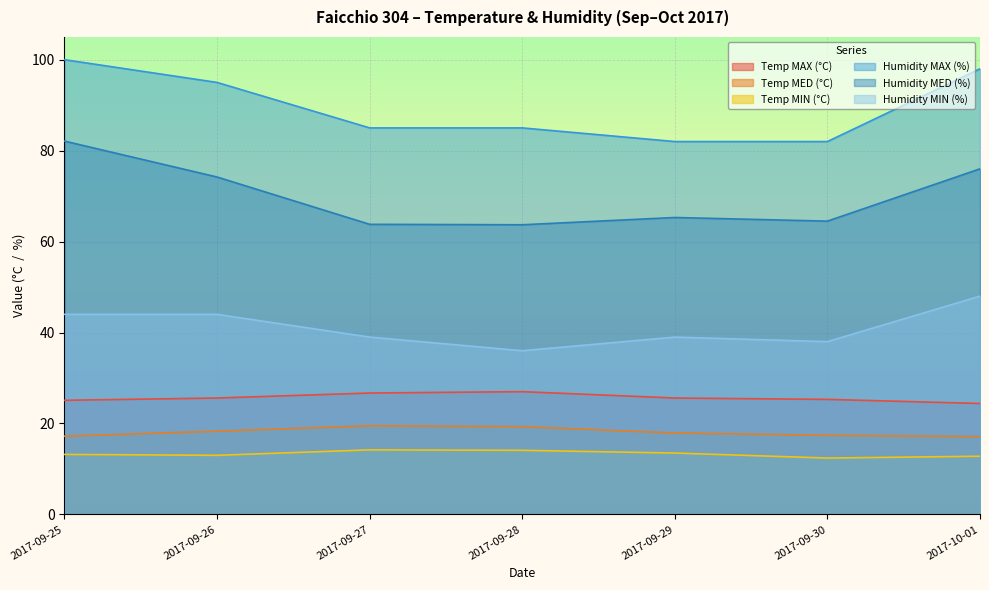

What is the difference between the highest and lowest values at 2017-09-25?

86.8